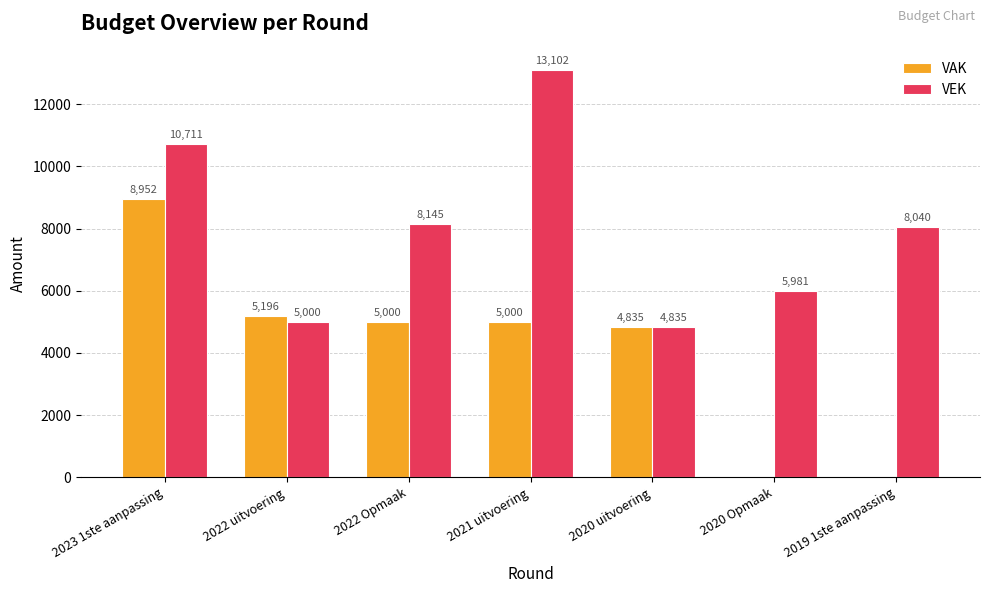

What is the total value across all series at 2020 Opmaak?

5981